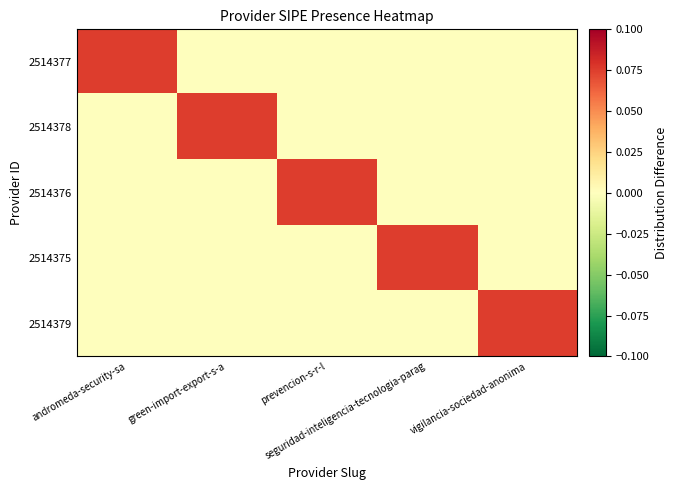

What is the spread (max minus min) of values at green-import-export-s-a?

0.1